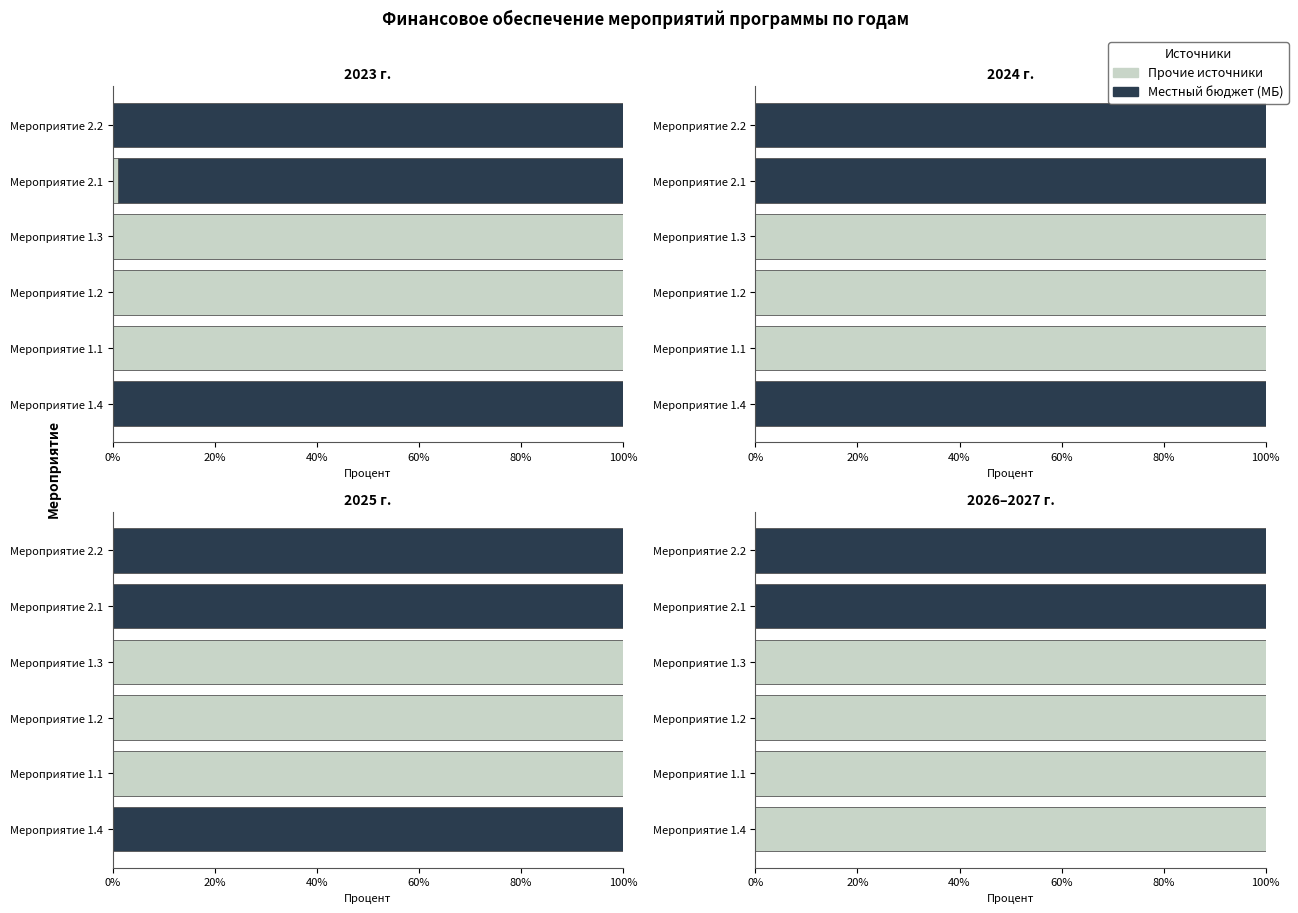

The МБ (остаток) series shows 61 at Мероприятие 2.2. True or false?

False